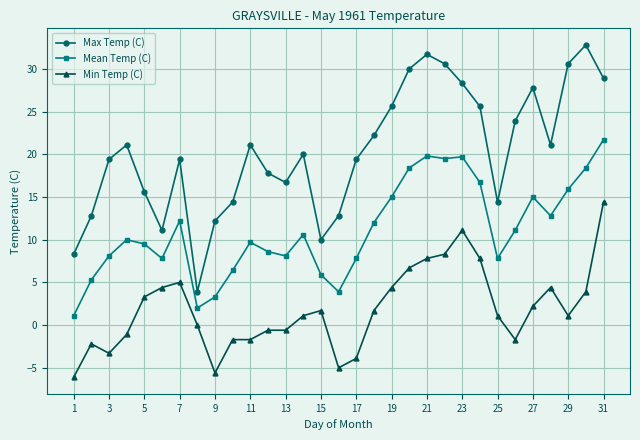

True or false: Min Temp (C) and Max Temp (C) cross at least once.

False